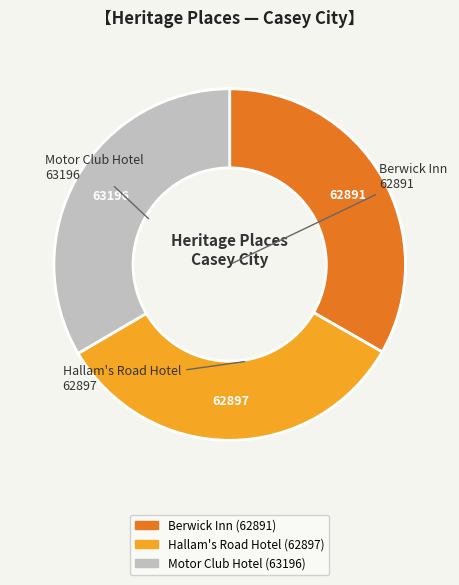

Approximately how many times larger is the value at Berwick Inn compared to Motor Club Hotel?

1.0